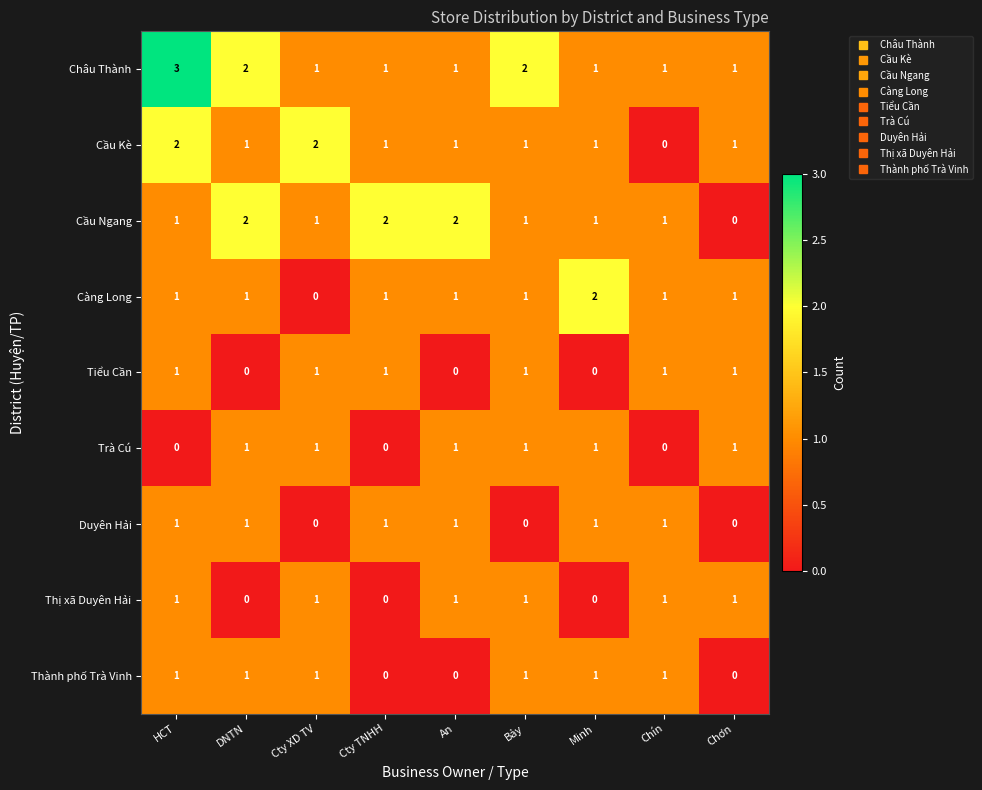

What is the sum of all Cầu Ngang values?

11